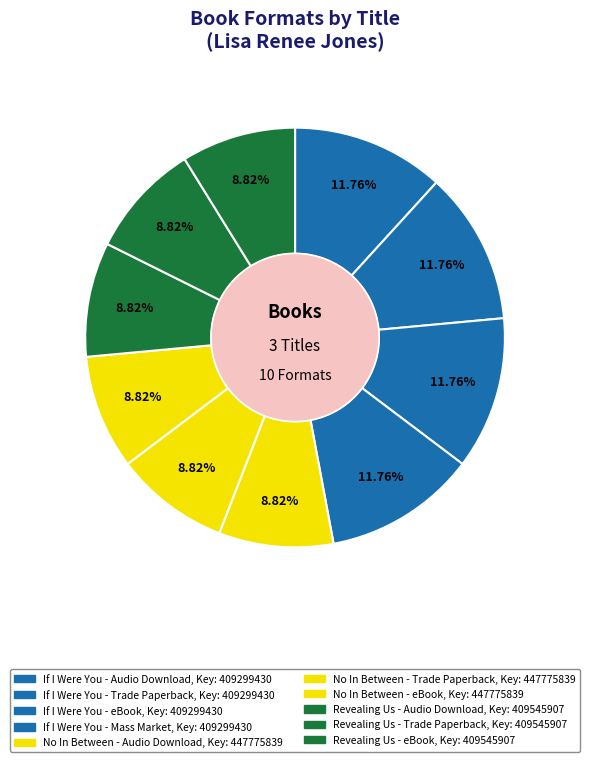

Count the number of slices in the pie.

10